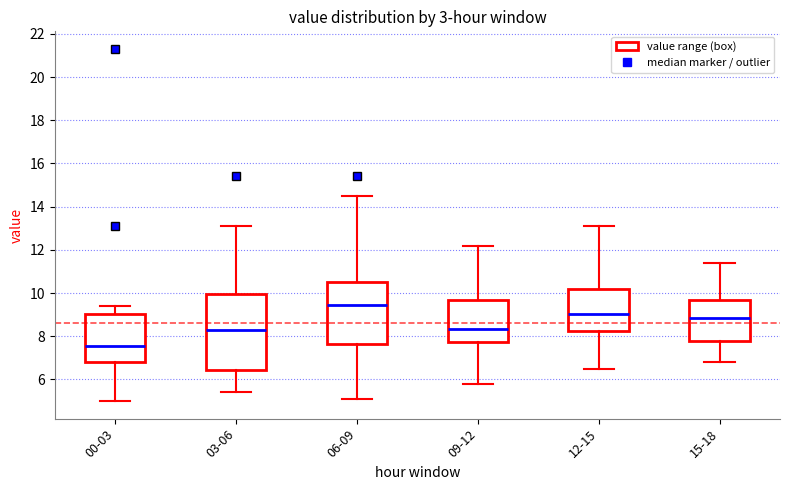

Reading left to right, read every box against the y-axis: the position of its median line, the range the box covers, and the ends of its whiskers. The values are not printed on the chart, so give them approximately, as read against the axis.

00-03: median 7.6, box 6.8 to 9.0, whiskers 5.0 to 9.4
03-06: median 8.4, box 6.4 to 10.0, whiskers 5.4 to 13.2
06-09: median 9.4, box 7.6 to 10.6, whiskers 5.2 to 14.6
09-12: median 8.4, box 7.8 to 9.6, whiskers 5.8 to 12.2
12-15: median 9.0, box 8.2 to 10.2, whiskers 6.6 to 13.2
15-18: median 8.8, box 7.8 to 9.6, whiskers 6.8 to 11.4